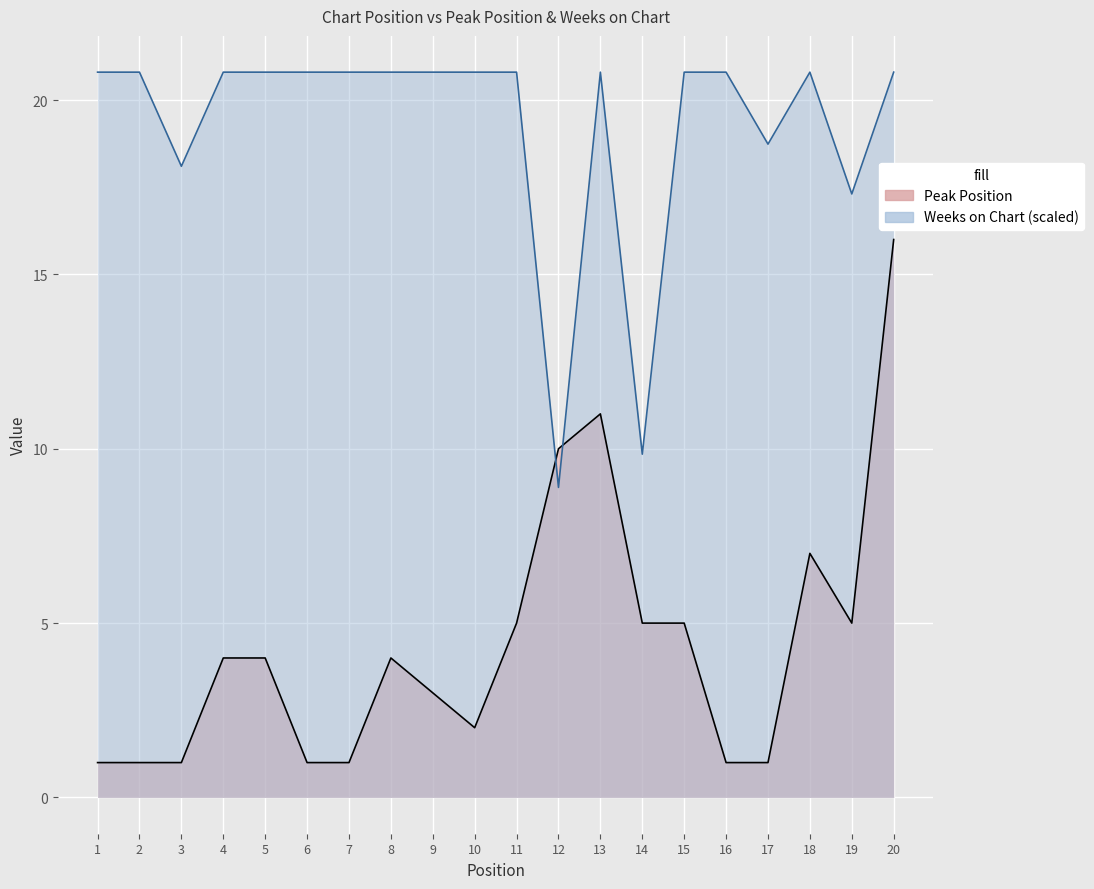

At which label does Weeks on Chart reach its minimum?

12